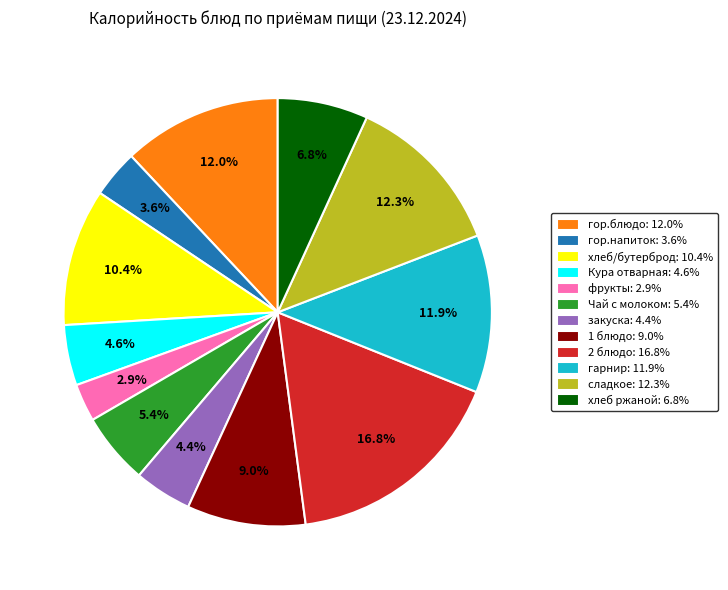

How many segments does this pie chart have?

12